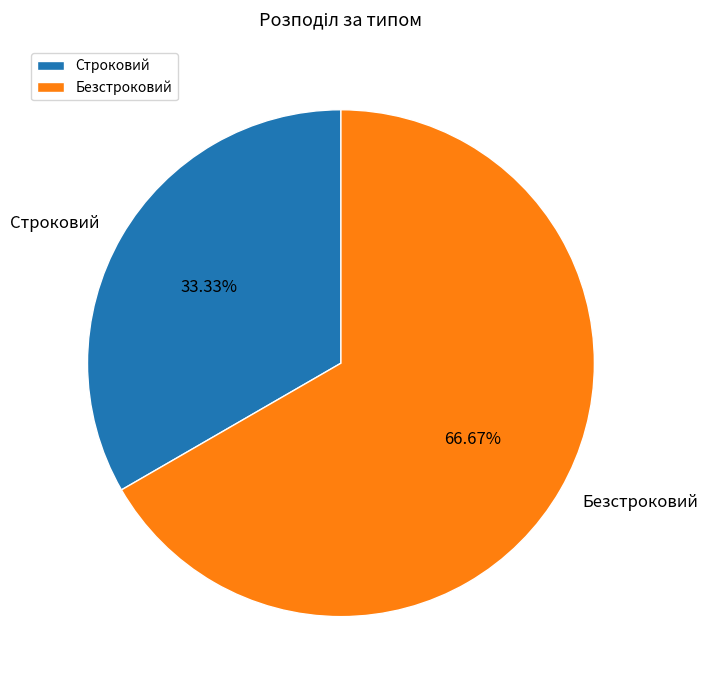

Count the number of slices in the pie.

2